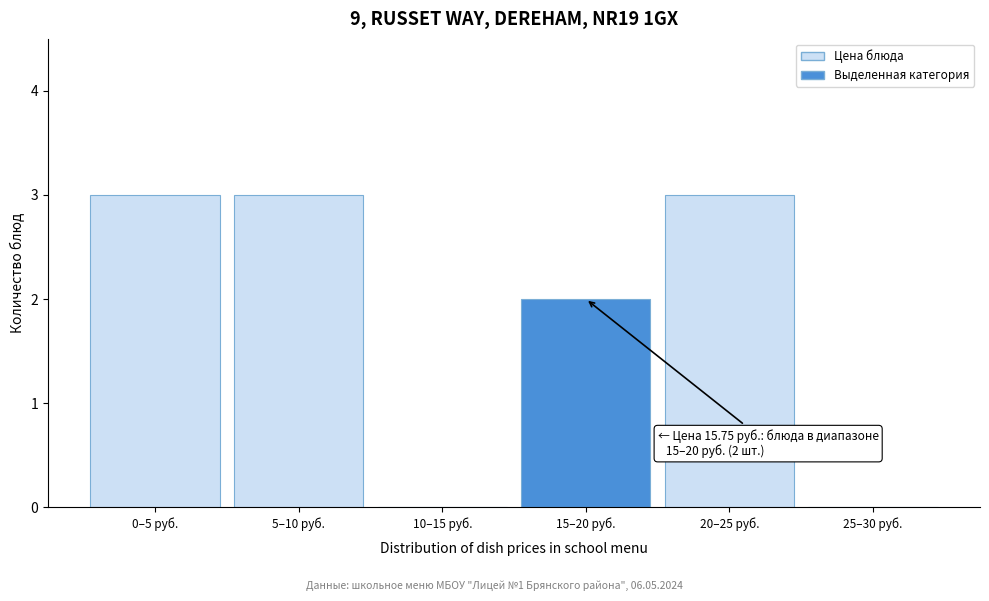

Reading left to right, transcribe all the data shown in this chart.

0–5 руб.=3	5–10 руб.=3	10–15 руб.=0	15–20 руб.=2	20–25 руб.=3	25–30 руб.=0